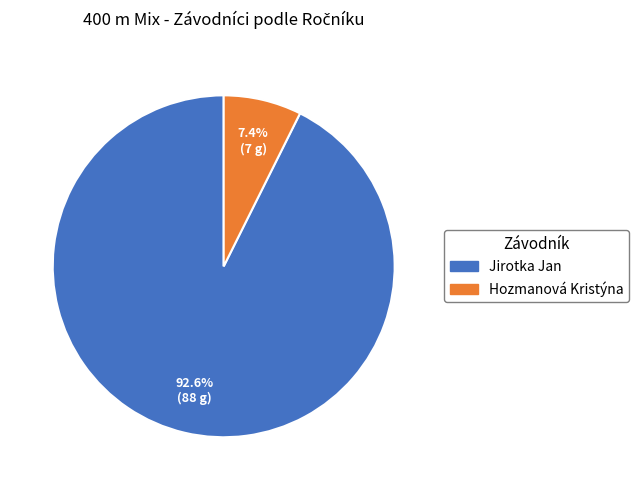

The Hozmanová Kristýna slice represents 15% of the pie. True or false?

False